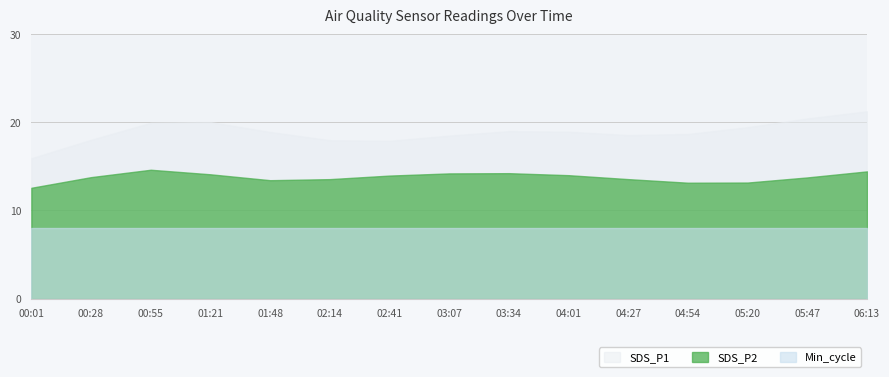

How many distinct data groups are displayed?

3